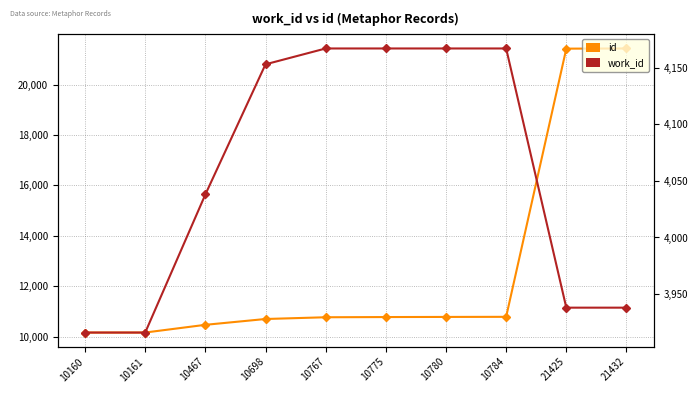

True or false: work_id and id intersect in this chart.

False